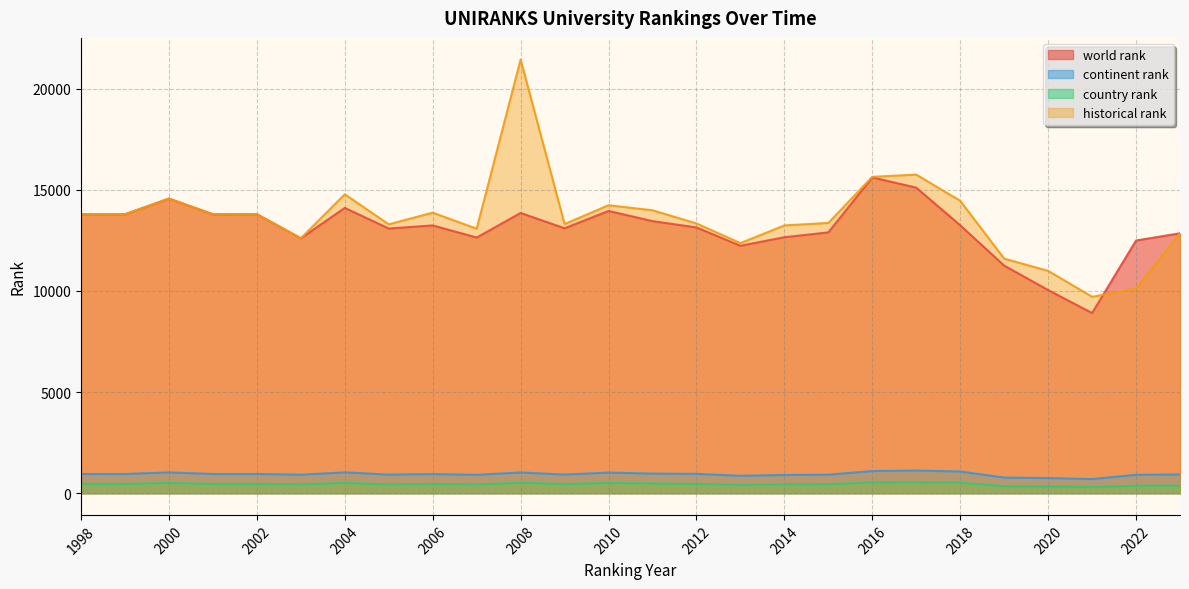

What is the average value of the world rank series?

13083.6